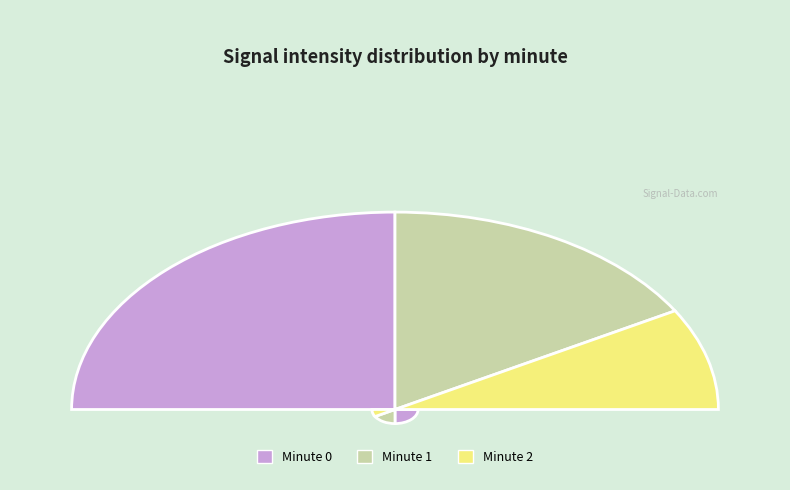

Which category has the biggest portion of the pie?

Minute 0